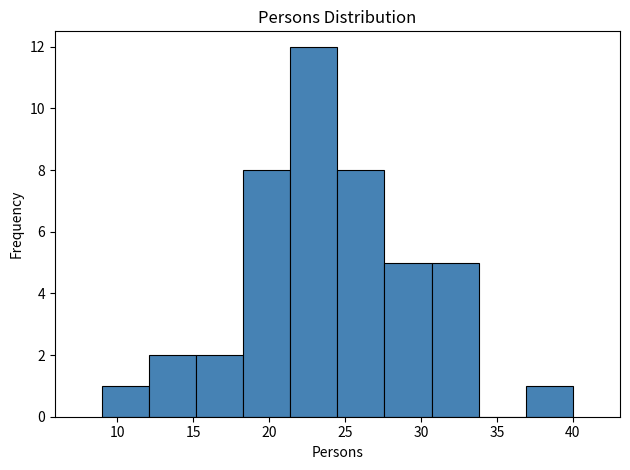

Reading left to right, list every bar in this chart as the range it spans on the x-axis followed by its height. Neither the bar edges nor the heights are printed on the chart, so give them approximately, as read against the axes.

9.0 to 12.1: 1
12.1 to 15.2: 2
15.2 to 18.3: 2
18.3 to 21.4: 8
21.4 to 24.5: 12
24.5 to 27.6: 8
27.6 to 30.7: 5
30.7 to 33.8: 5
33.8 to 36.9: 0
36.9 to 40.0: 1